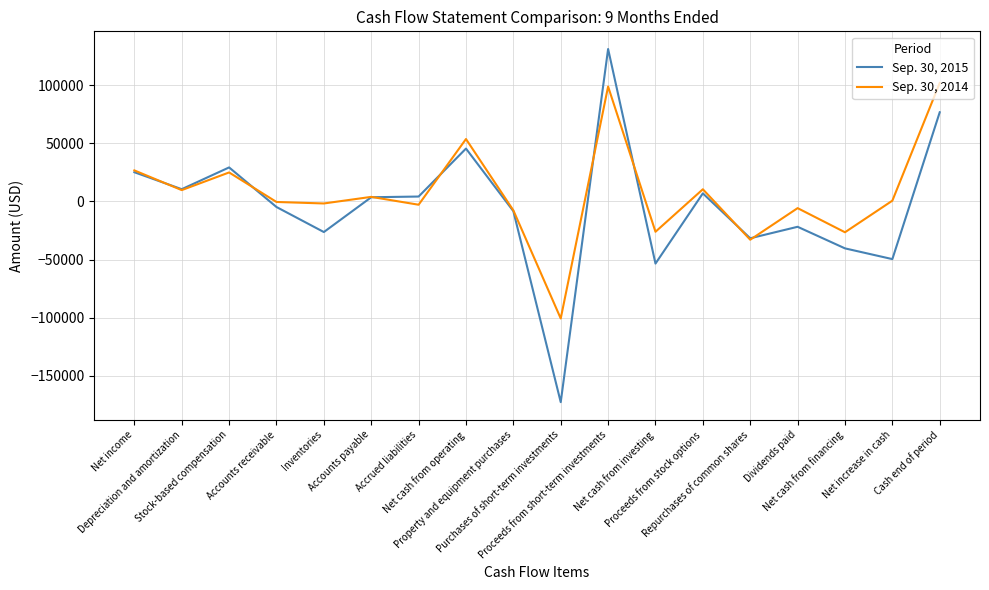

Which series has the largest range (max minus min)?

Sep. 30, 2015